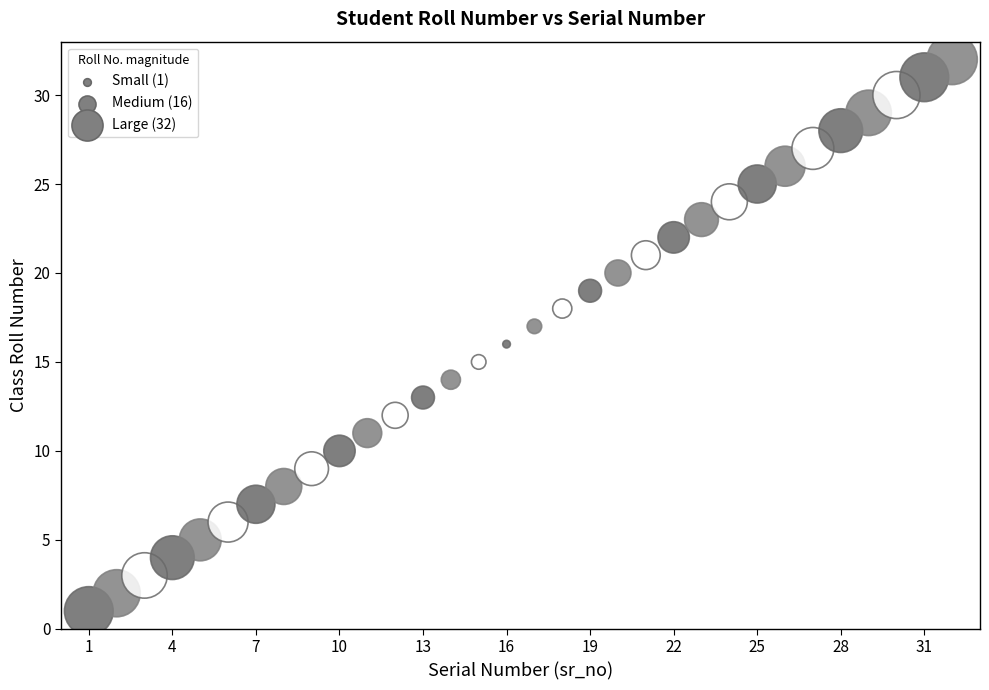

What is the range of X values (max minus min)?

31